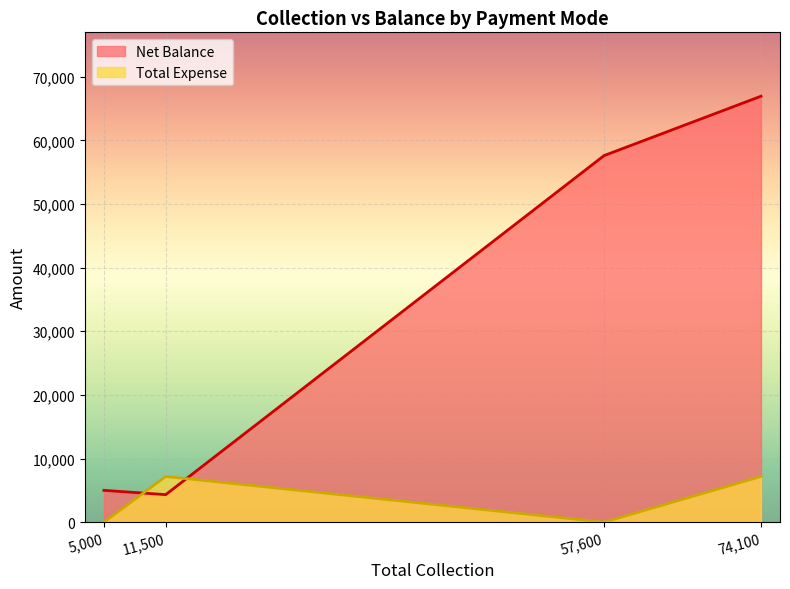

What is the maximum value shown in the chart?

66925